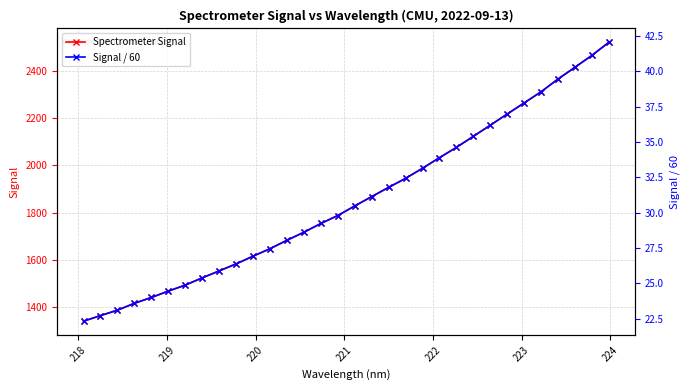

At how many categories does at least one series exceed 327?

32